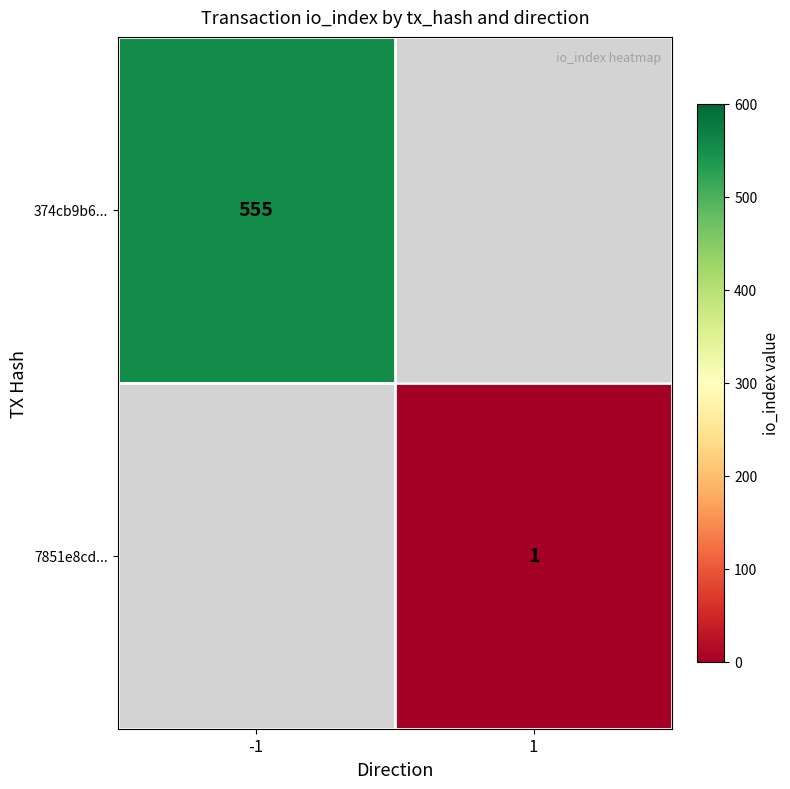

The value of 374cb9b6... at -1 is 114. True or false?

False